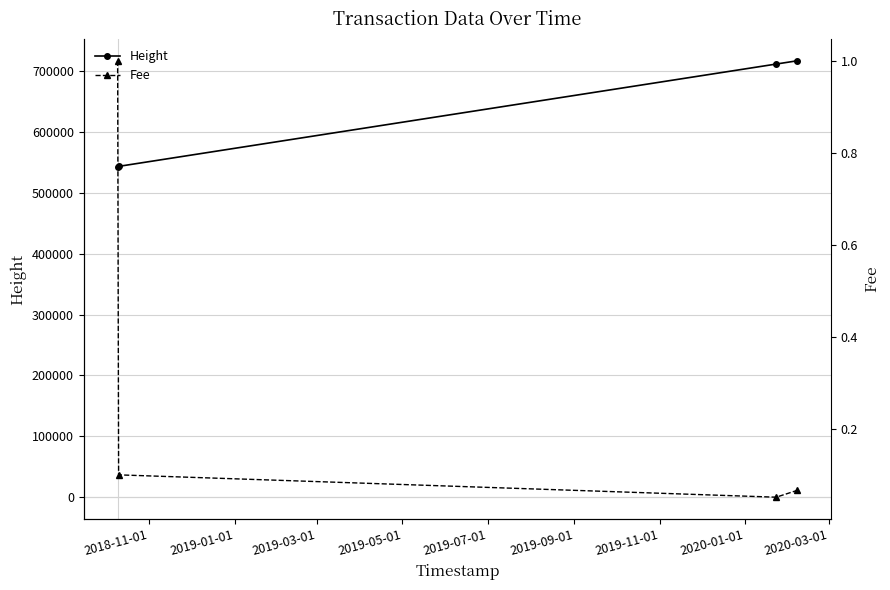

What is the highest value of the Height series?

716676